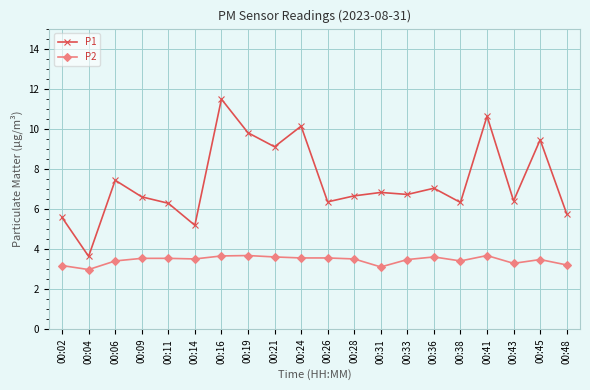

The value of P2 at 00:28 is 3.5. True or false?

True